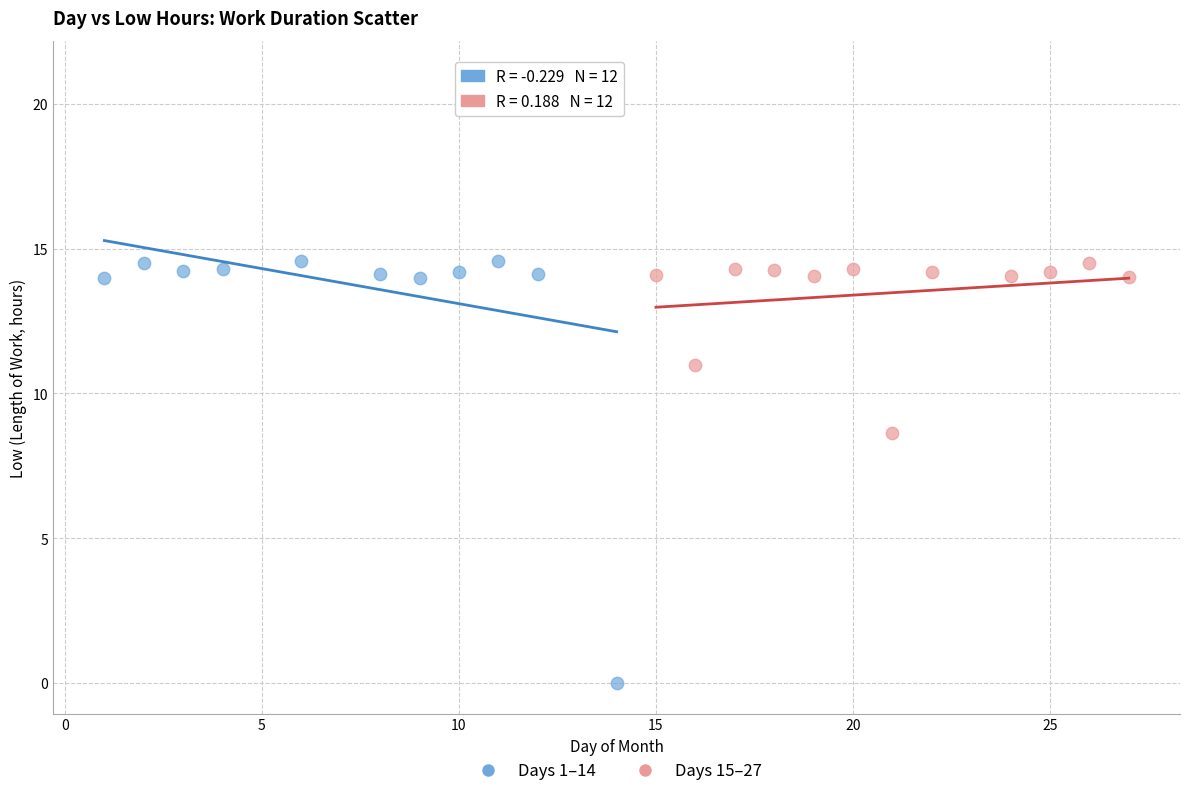

Which series reaches the maximum Y coordinate?

Days 1–14